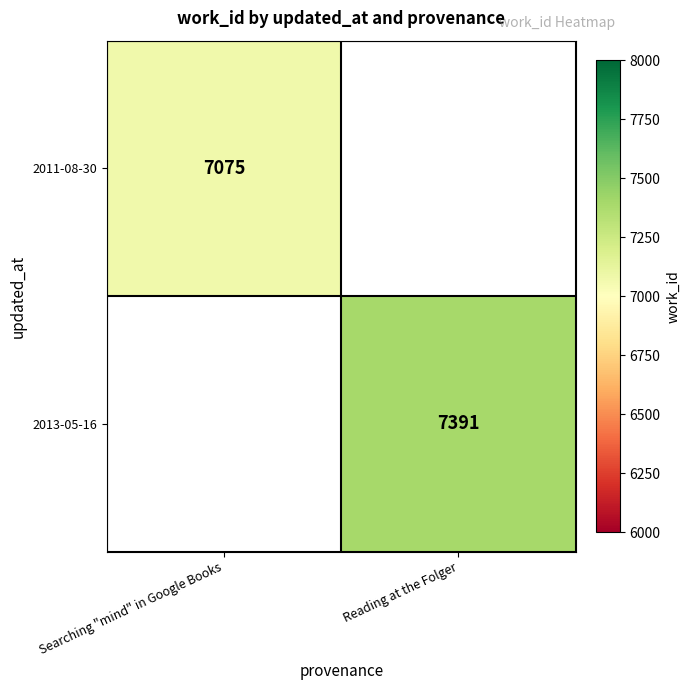

True or false: 2013-05-16 has a value of 2878 at Reading at the Folger.

False